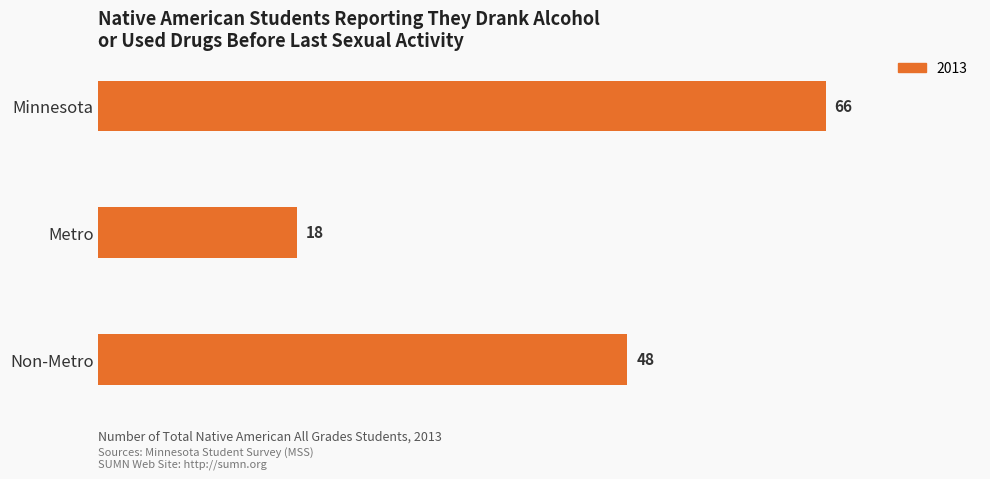

What is the difference between the maximum and minimum values?

48